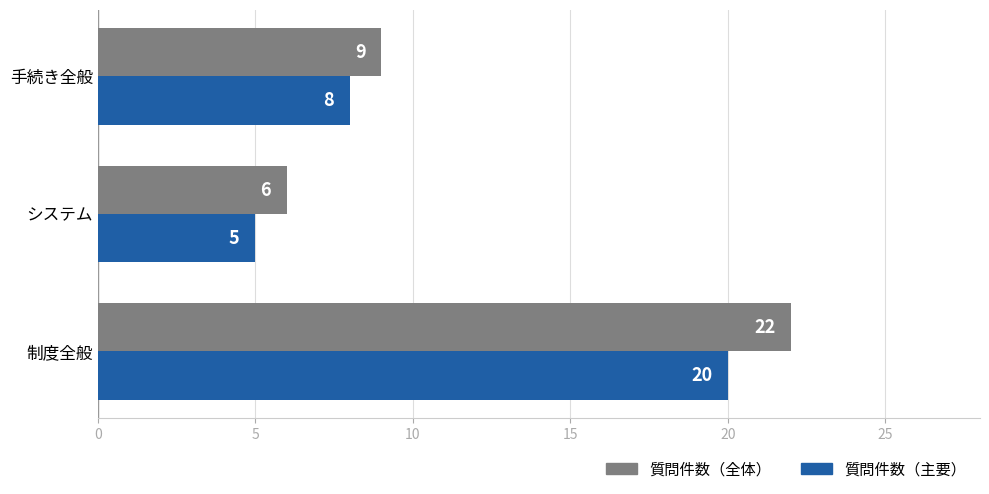

True or false: 質問件数（全体） has a value of 9 at システム.

False